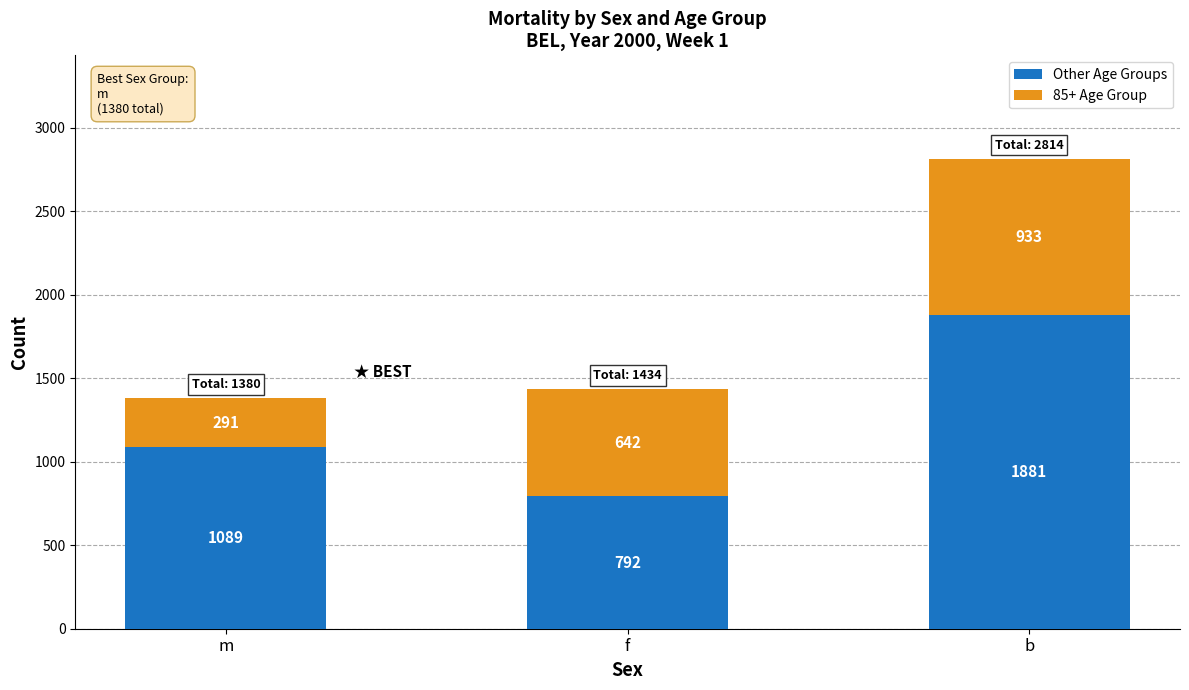

What is the total value across all series at m?

1380